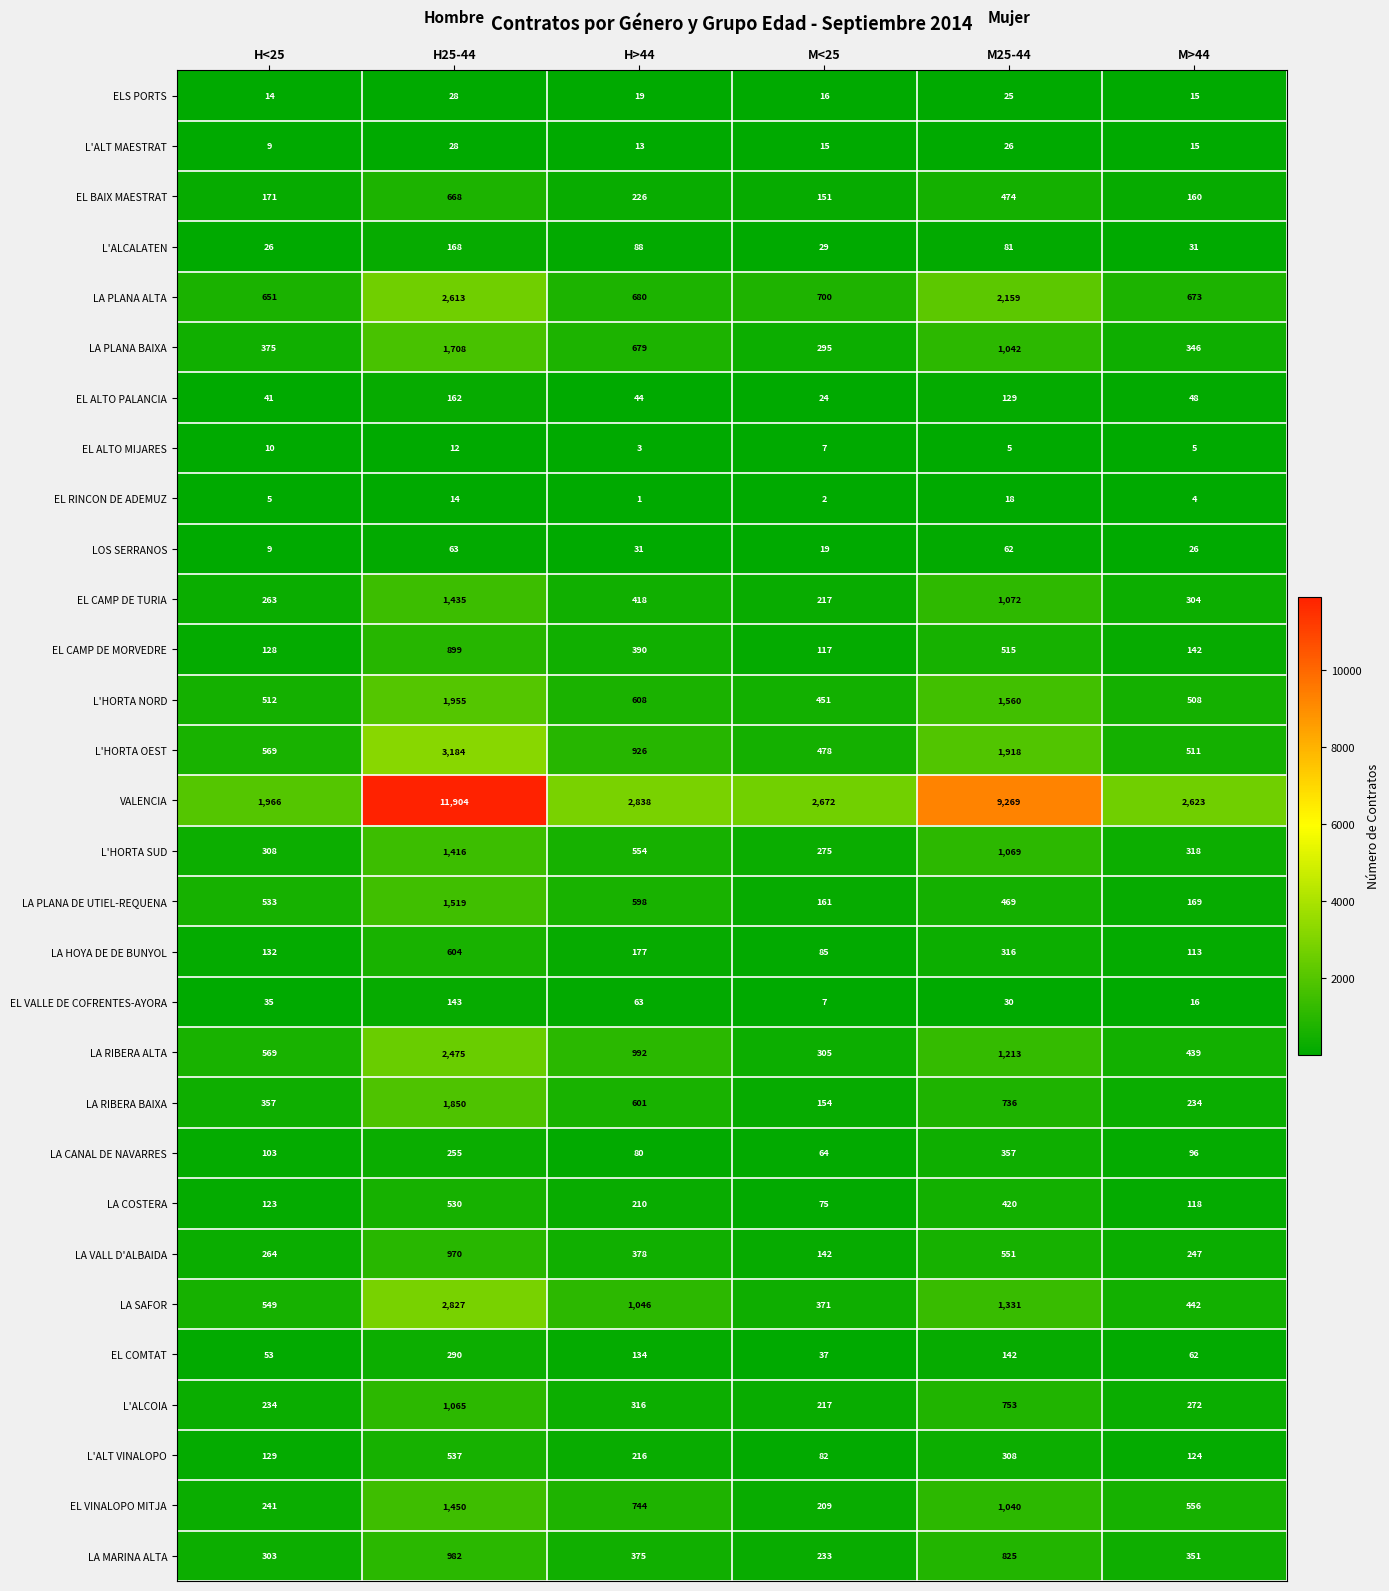

At which label is L'HORTA NORD closest to 1203?

M25-44